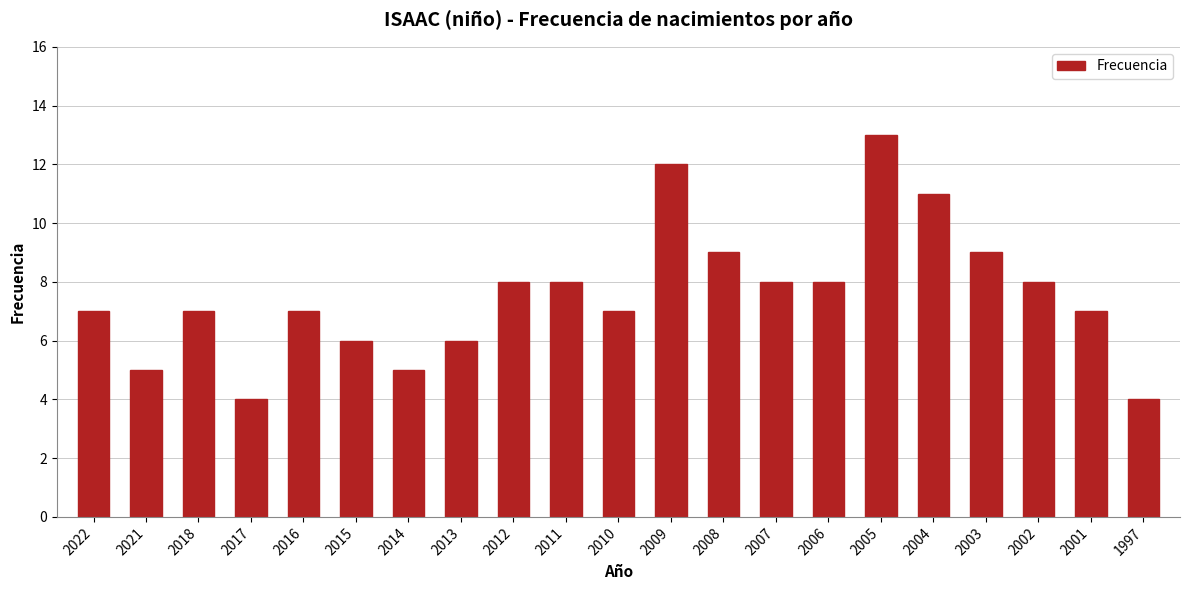

What is the smallest value displayed?

4